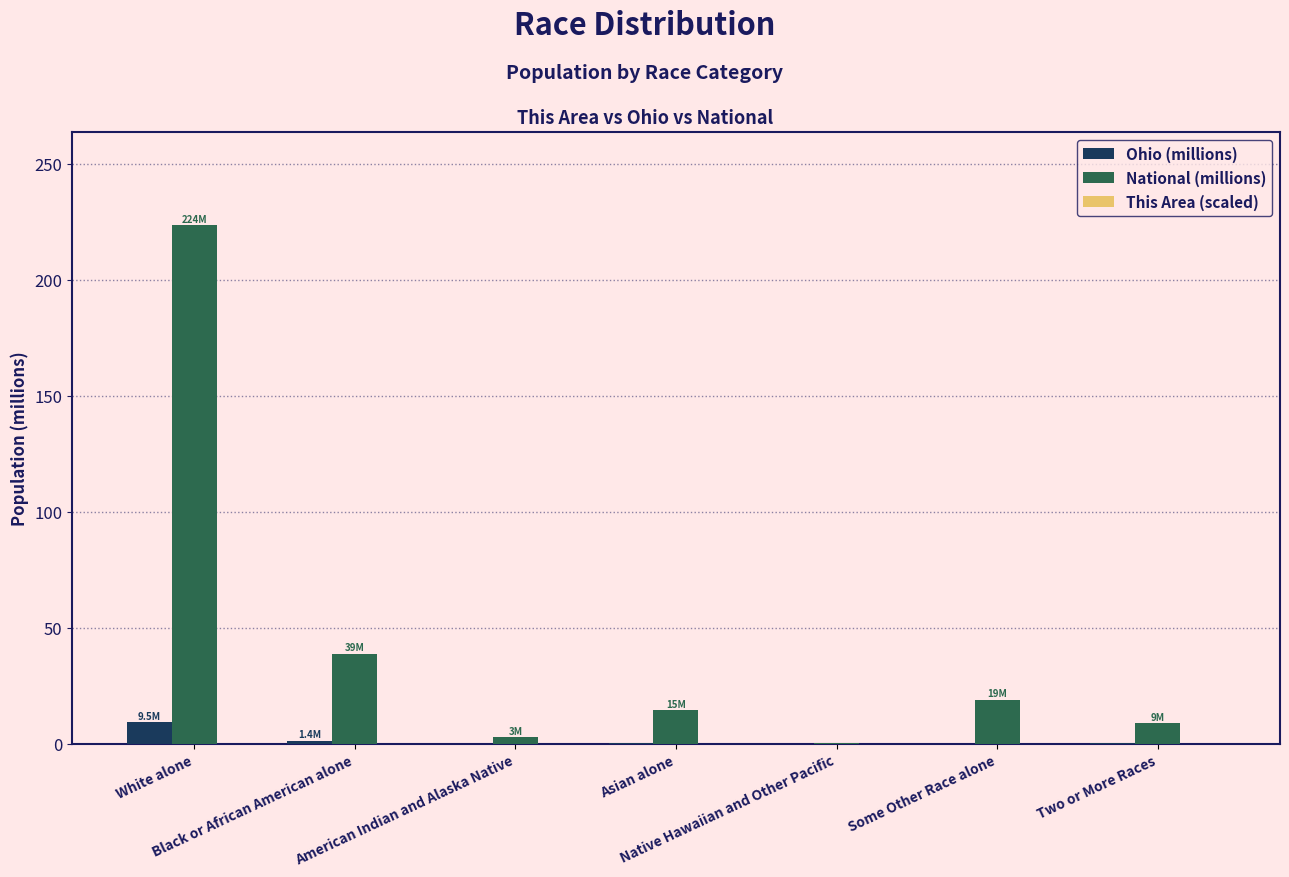

What is the sum of all Ohio (millions) values?

11.5